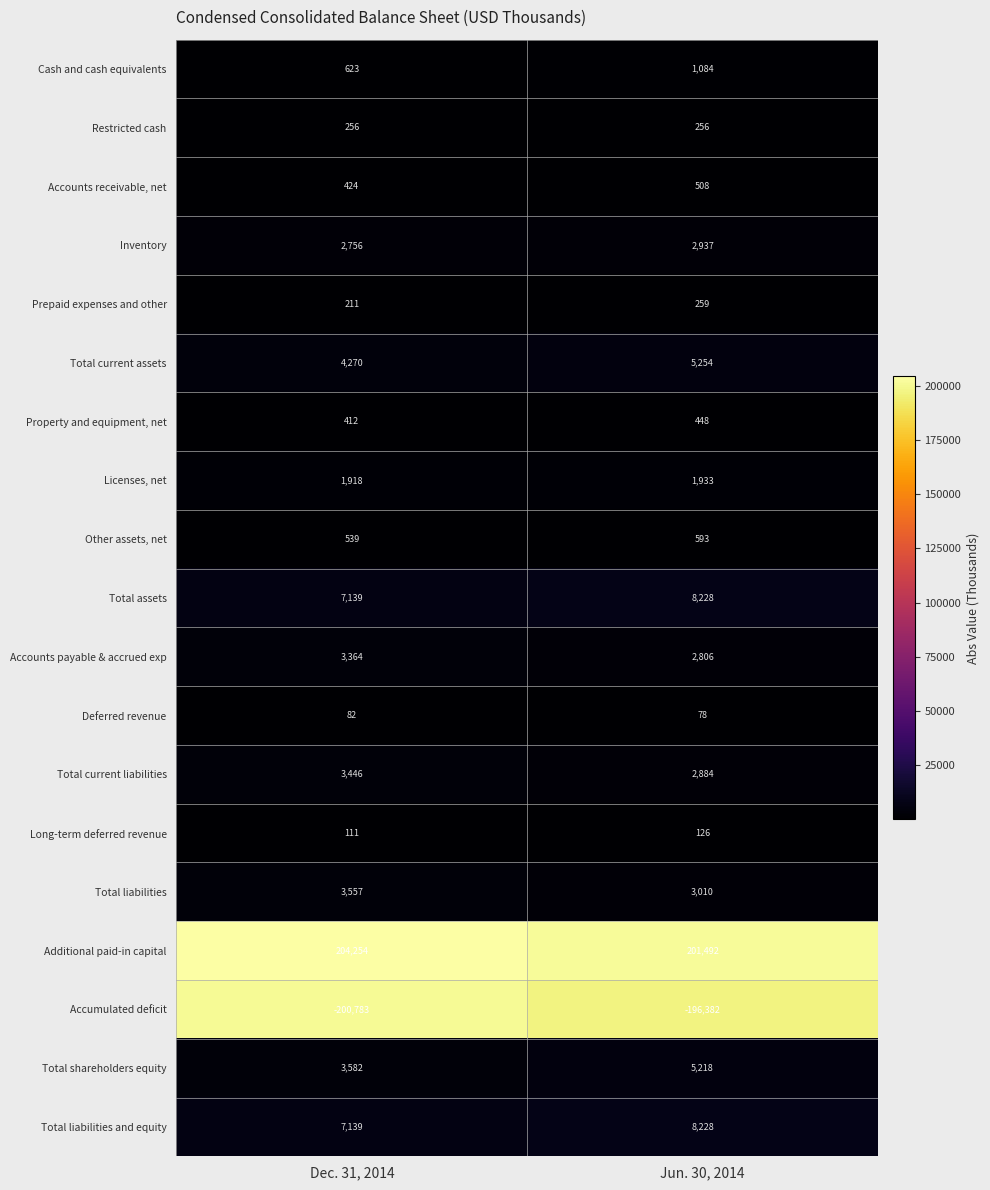

Count the number of categories in the chart.

2